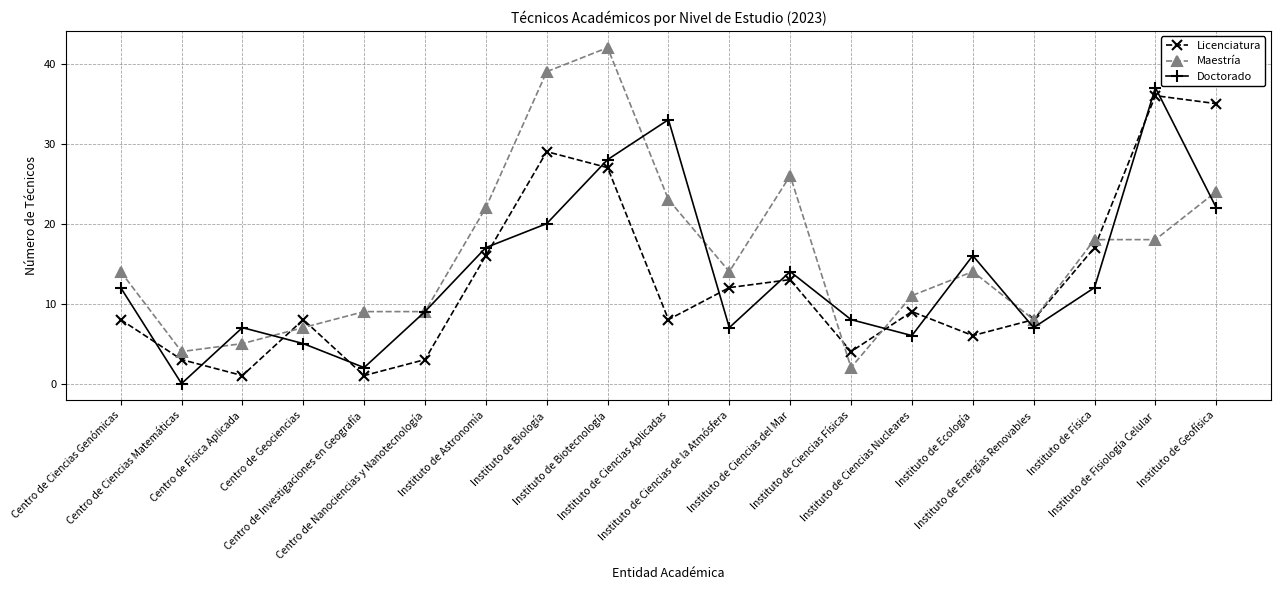

How many values in Doctorado are above zero?

18